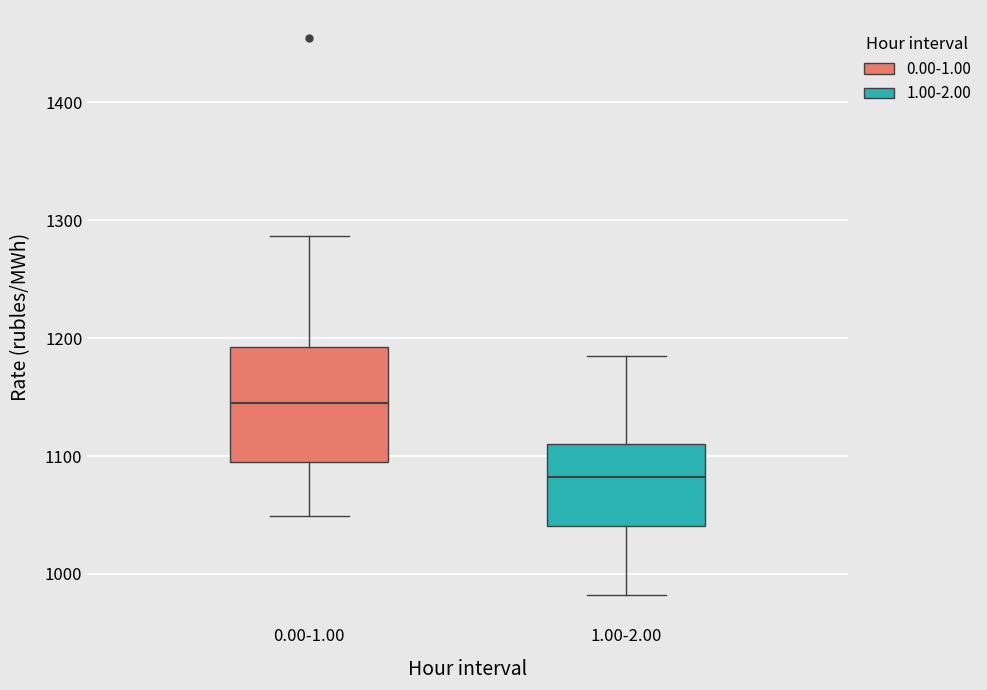

Which box's median line is the highest?

0.00-1.00